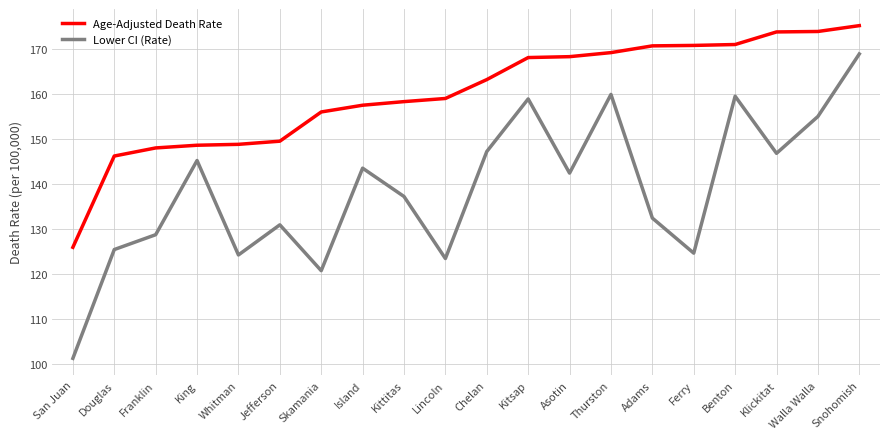

Is this an area chart (filled region under the line)?

No